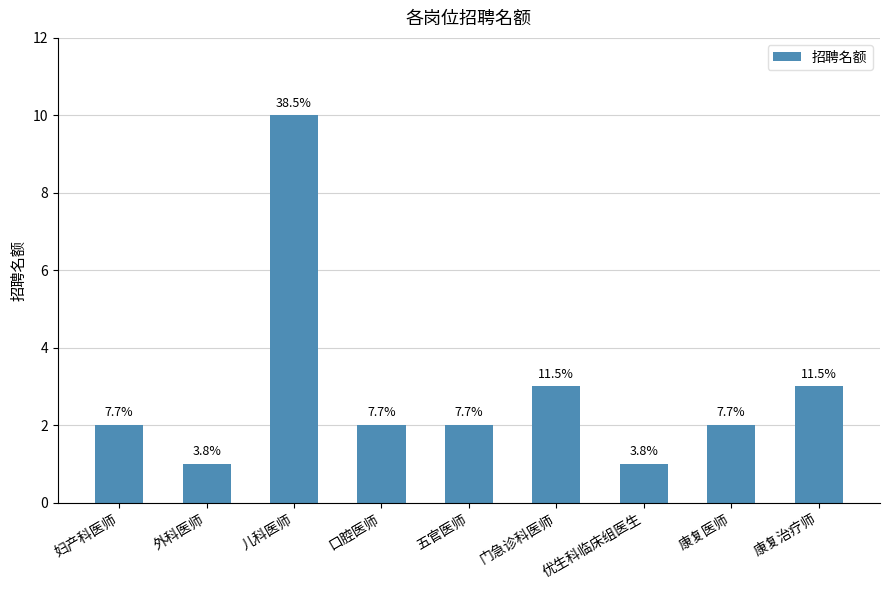

What is the smallest value displayed?

1